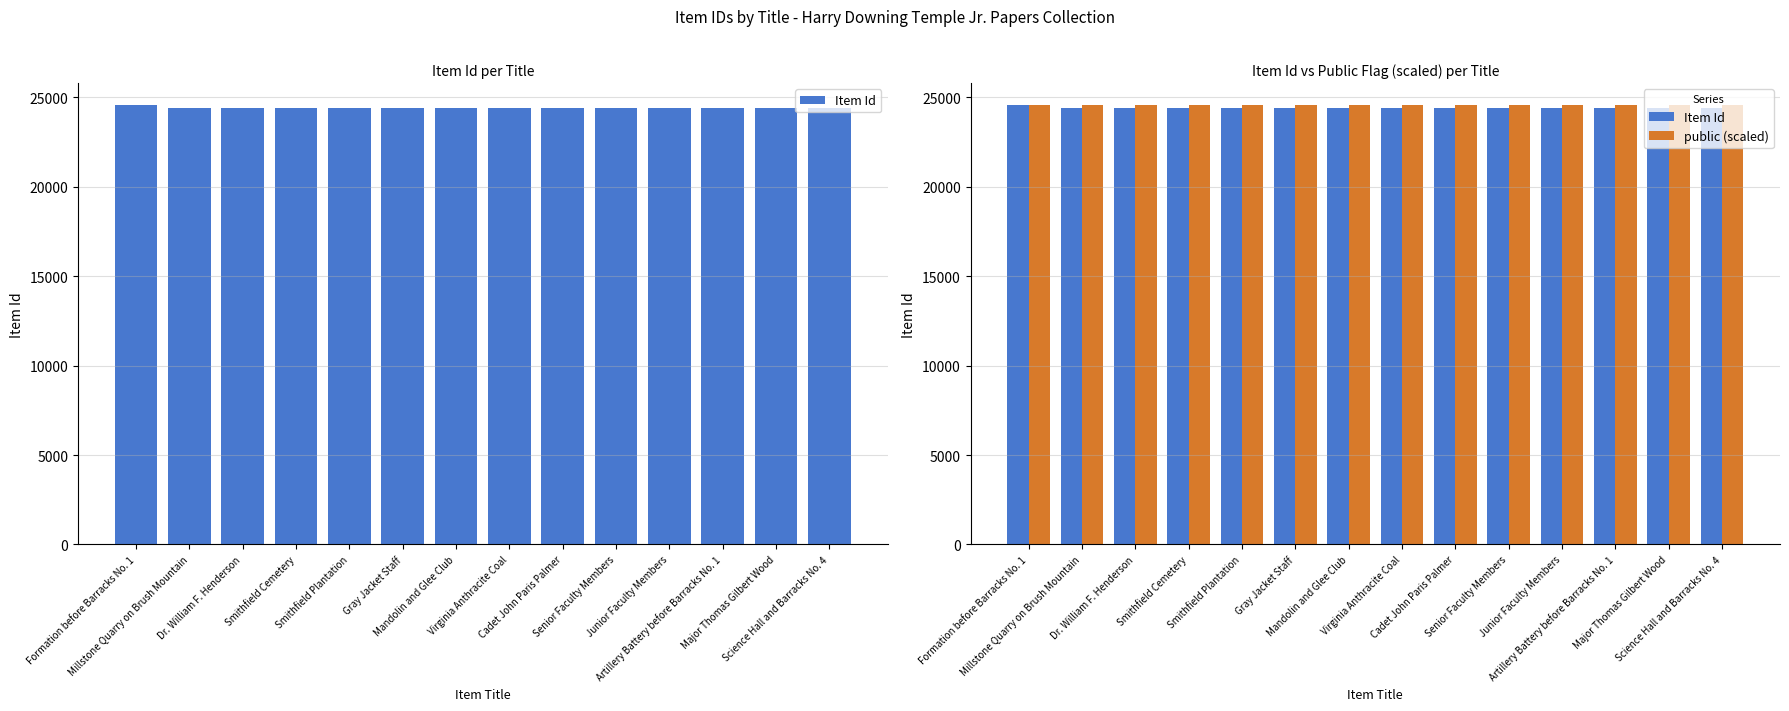

Which label corresponds to the largest value in the chart?

Formation before Barracks No. 1